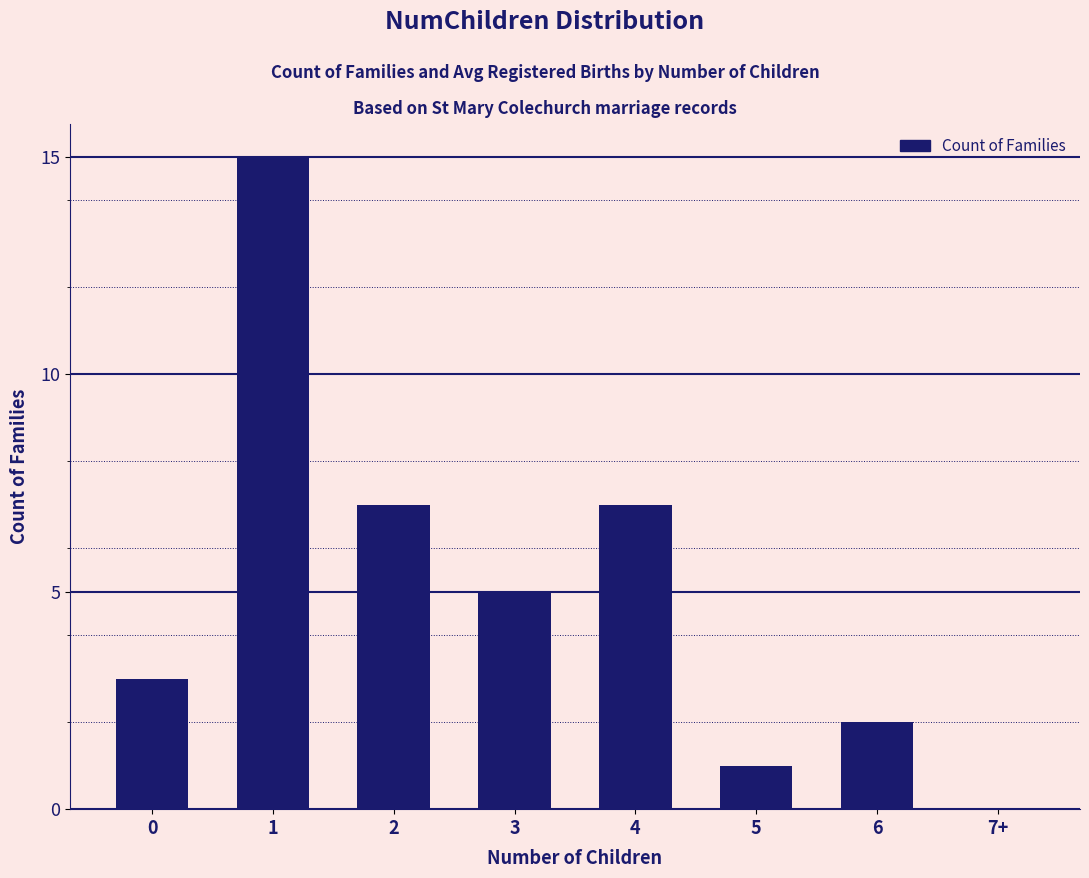

What is the change in value from 4 to 5?

-6